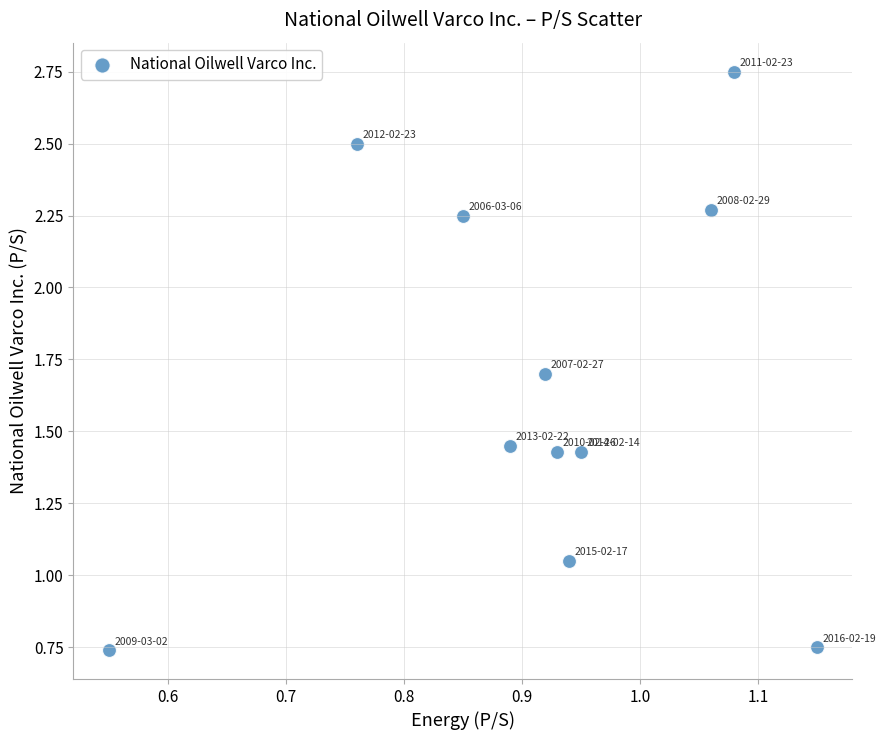

What is the range of X values (max minus min)?

0.6